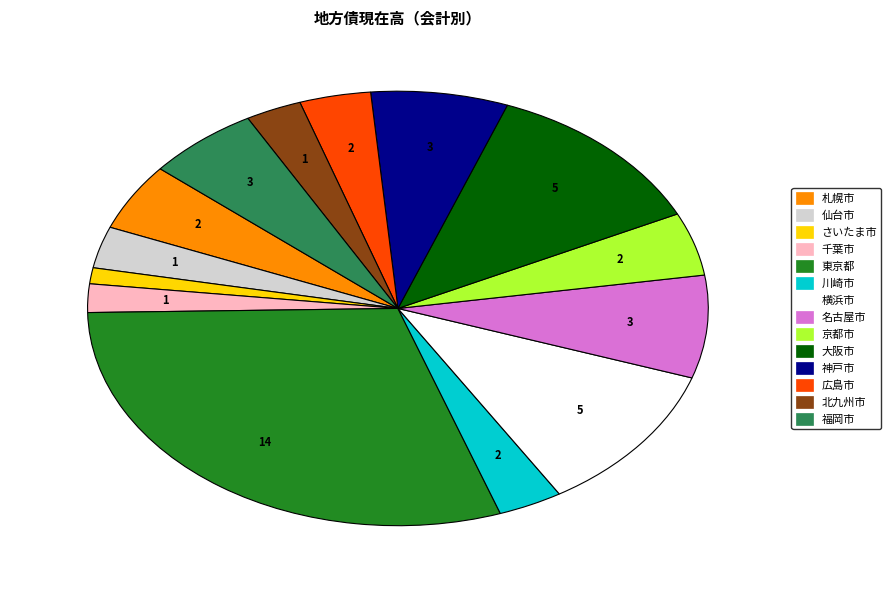

Is it true that 千葉市 is 13% of the pie?

False